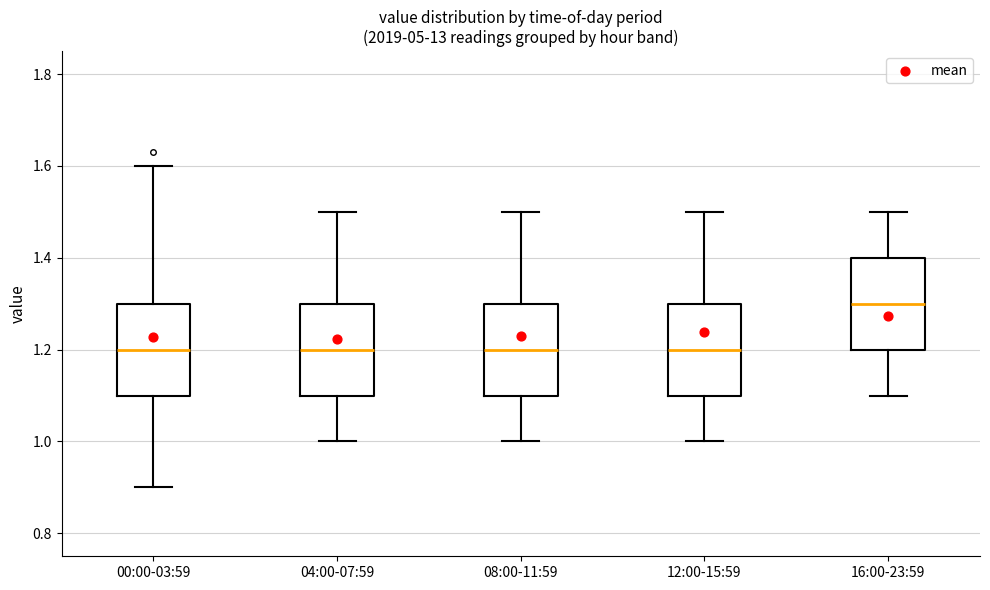

Reading left to right, transcribe this box plot: for each box, give where its median line is, the range the box spans, and where its two whiskers end, as read against the y-axis. The values are not printed on the chart, so give them approximately, as read against the axis.

00:00-03:59: median 1.2, box 1.1 to 1.3, whiskers 0.9 to 1.6
04:00-07:59: median 1.2, box 1.1 to 1.3, whiskers 1.0 to 1.5
08:00-11:59: median 1.2, box 1.1 to 1.3, whiskers 1.0 to 1.5
12:00-15:59: median 1.2, box 1.1 to 1.3, whiskers 1.0 to 1.5
16:00-23:59: median 1.3, box 1.2 to 1.4, whiskers 1.1 to 1.5